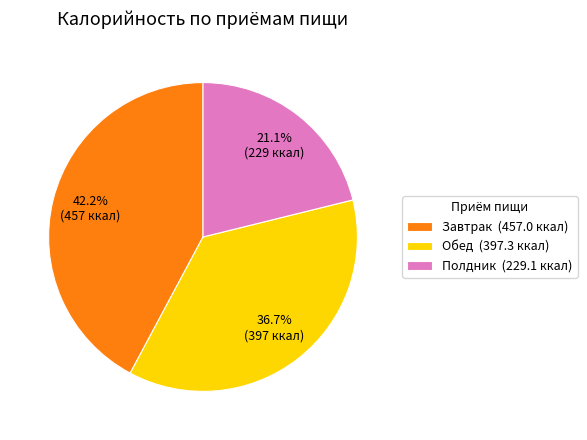

To the nearest percent, what portion does Обед represent?

37%